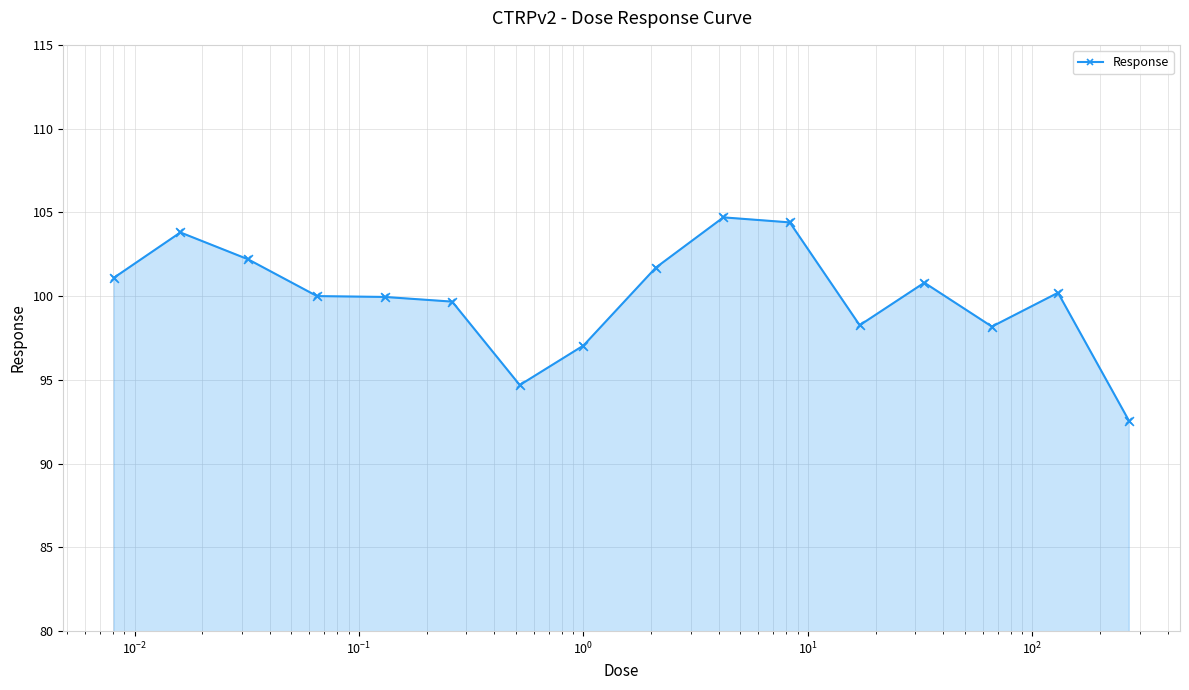

True or false: there are more than 1 points higher than both neighbors.

True